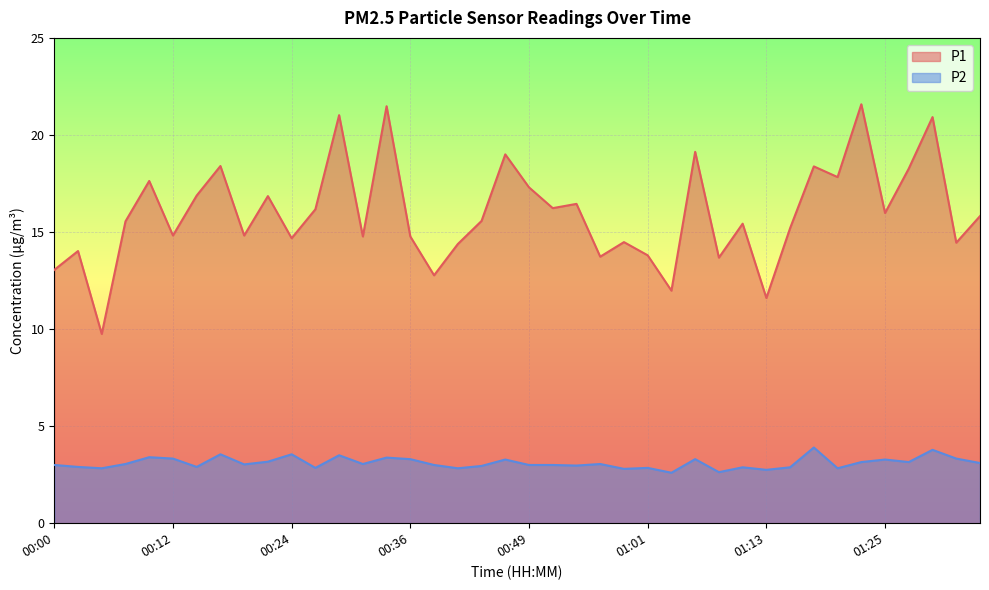

At which category does P1 reach its first local valley?

00:05